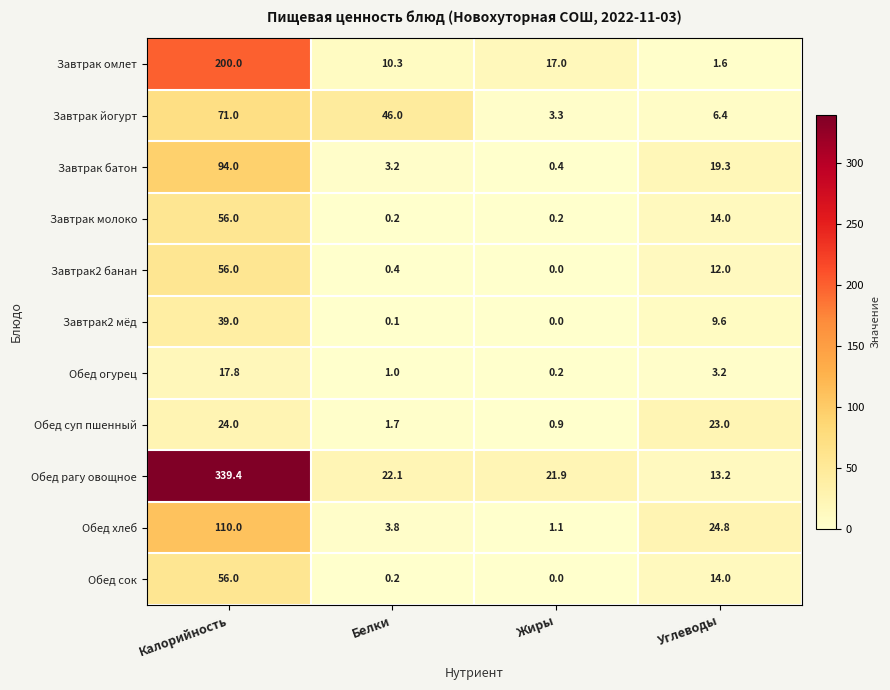

What is the difference between the Завтрак2 банан values at Белки and Жиры?

0.4